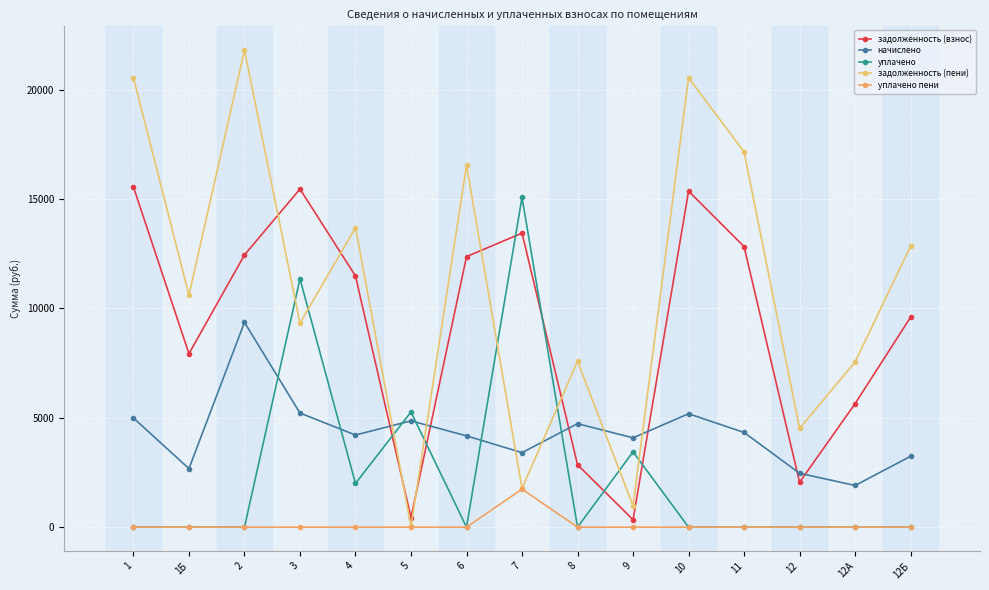

At which label does уплачено пени reach its minimum?

1